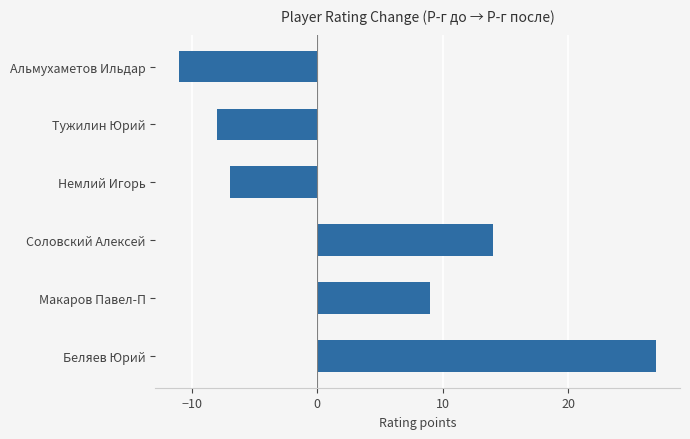

Rank the categories by value from highest to lowest.

Беляев Юрий, Соловский Алексей, Макаров Павел-П, Немлий Игорь, Тужилин Юрий, Альмухаметов Ильдар